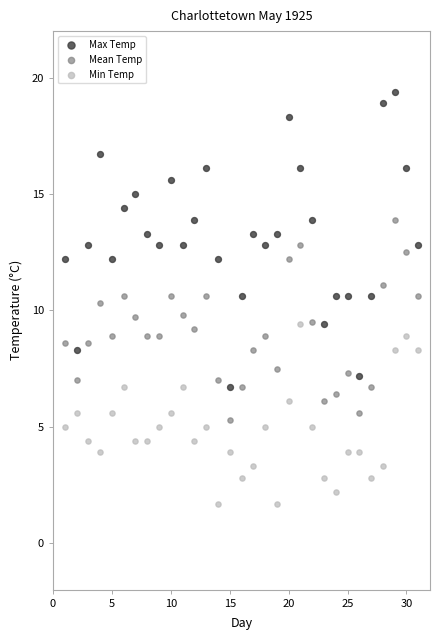

Which series has the largest Y range (max minus min)?

Max Temp